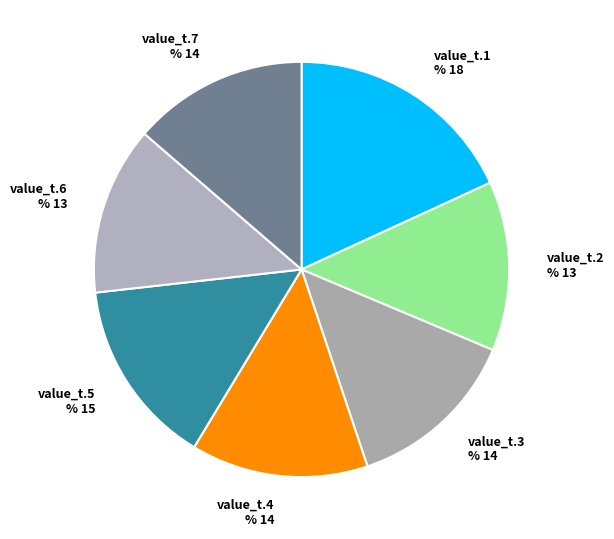

Does value_t.4 % 14 represent more than half of the total?

No